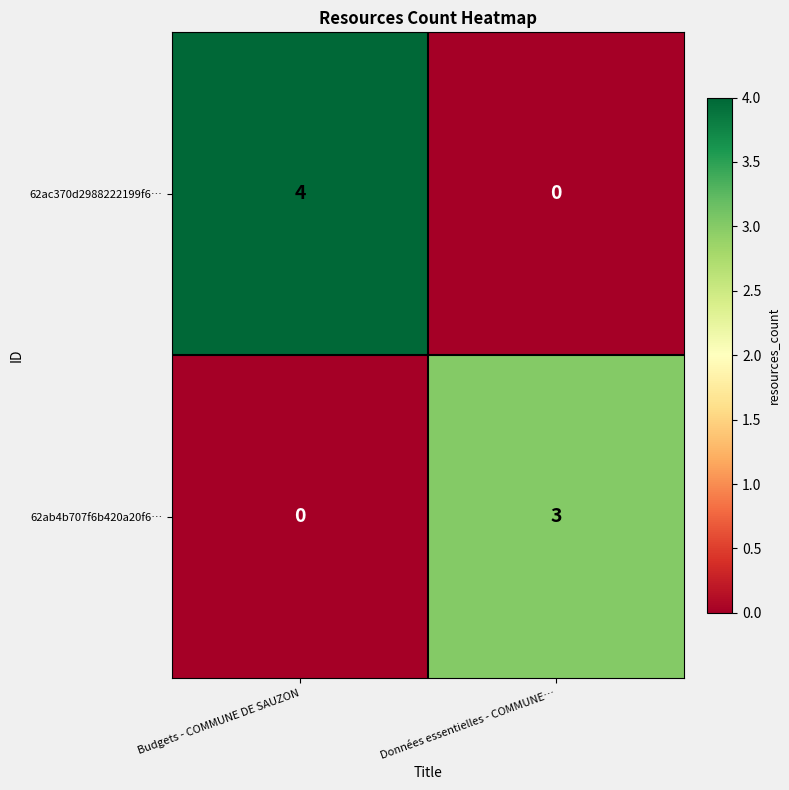

List the series in order of their peak value, lowest first.

62ab4b707f6b420a20f6…, 62ac370d2988222199f6…